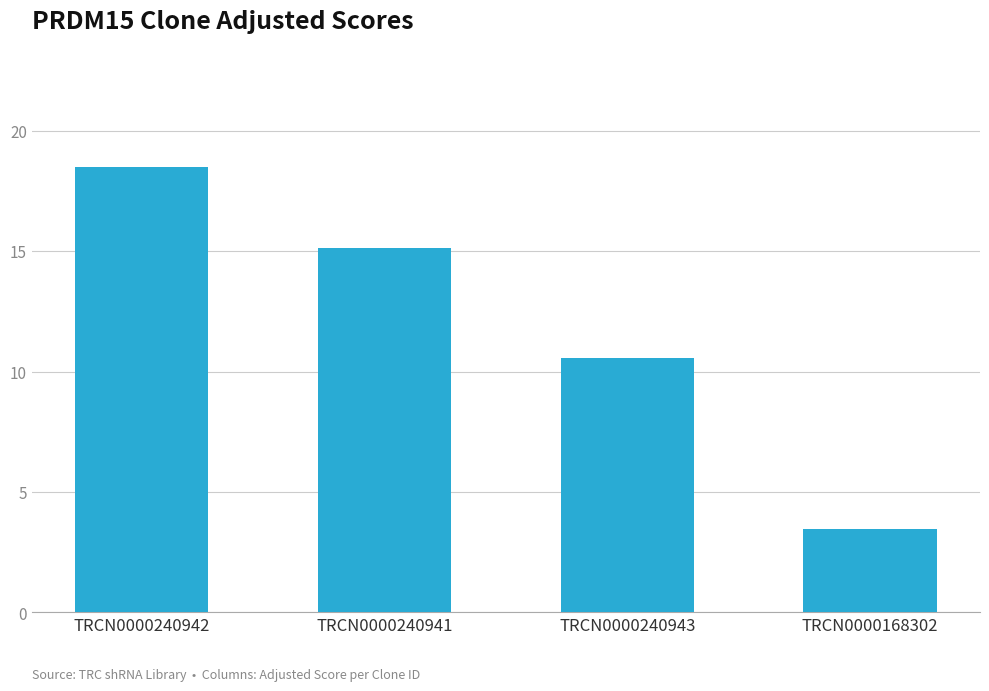

What is the difference between the maximum and second lowest values?

7.9